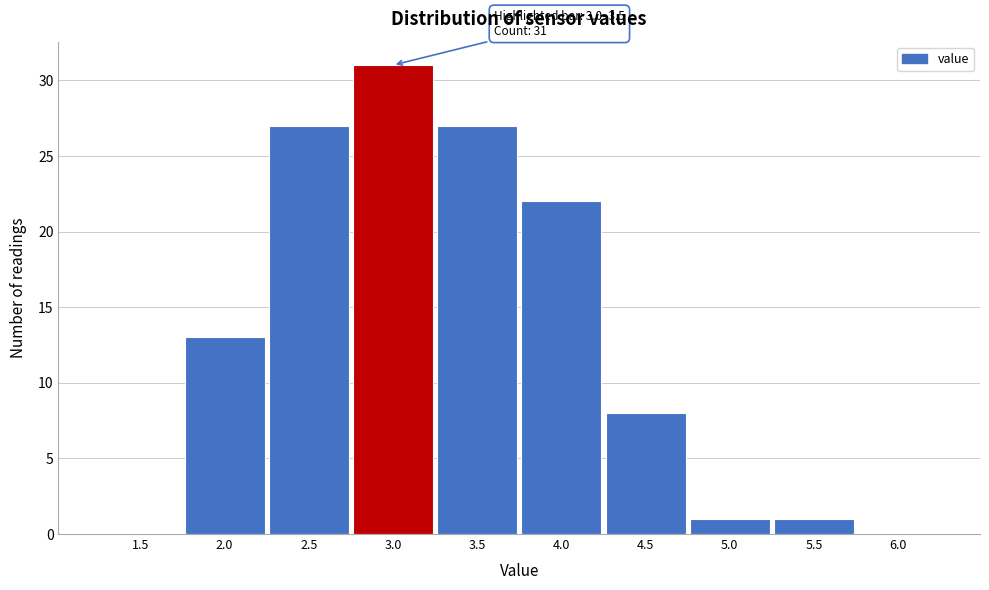

Reading right to left, extract all data points from this chart.

6.0=0	5.5=1	5.0=1	4.5=8	4.0=22	3.5=27	3.0=31	2.5=27	2.0=13	1.5=0